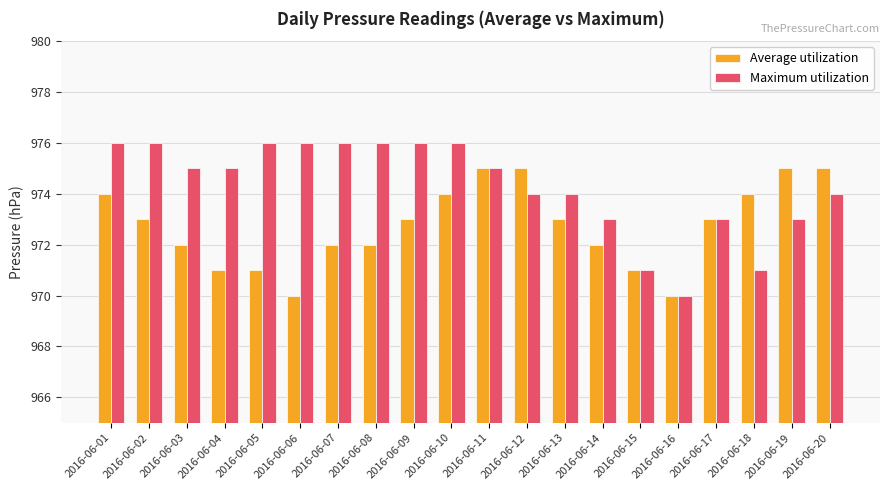

The Maximum utilization series shows 970 at 2016-06-16. True or false?

True